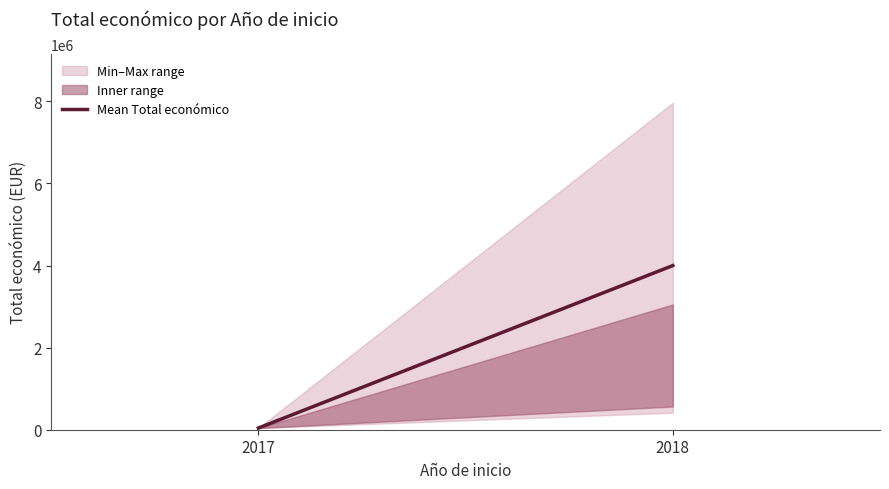

Is this an area chart (filled region under the line)?

No